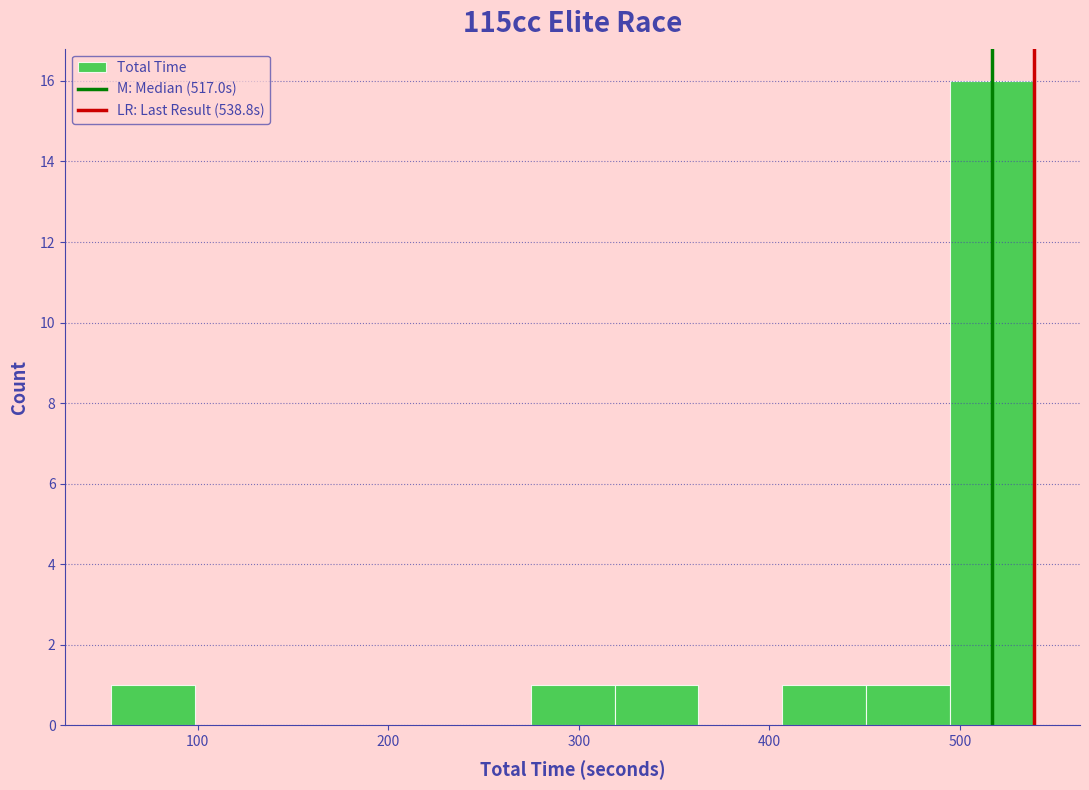

Over which range of the x-axis is the bar tallest?

490 to 540